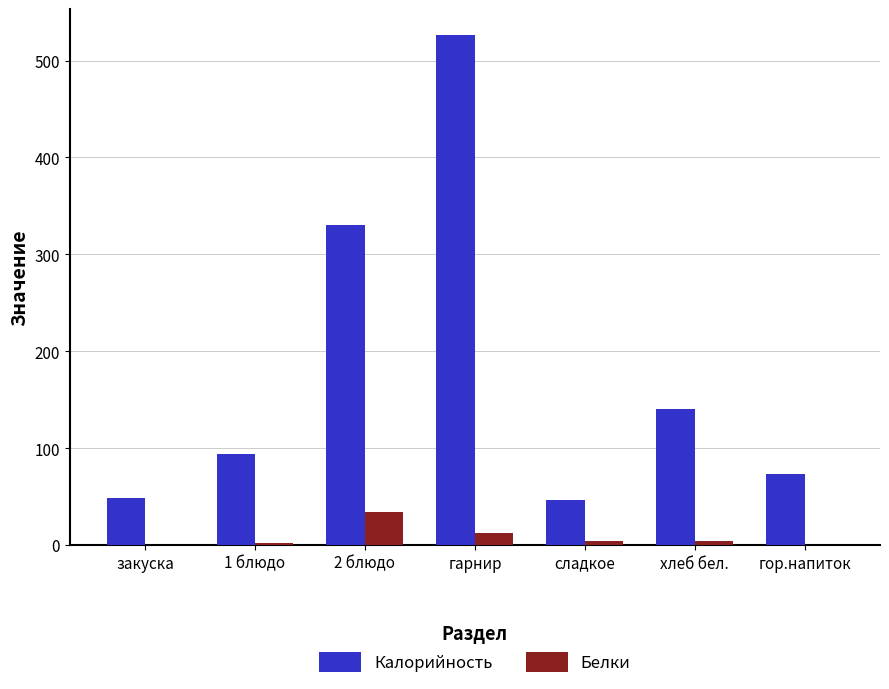

At which category is the sum across all series the highest?

гарнир